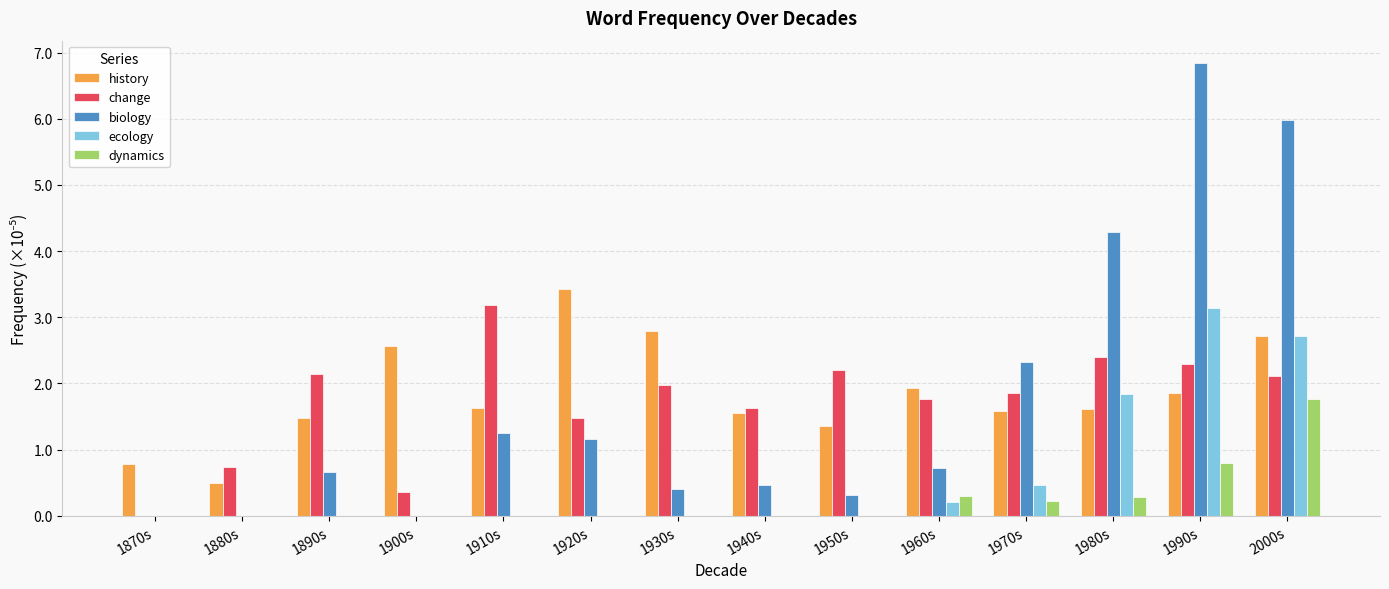

Which series changed the most between 1960s and 1990s?

biology